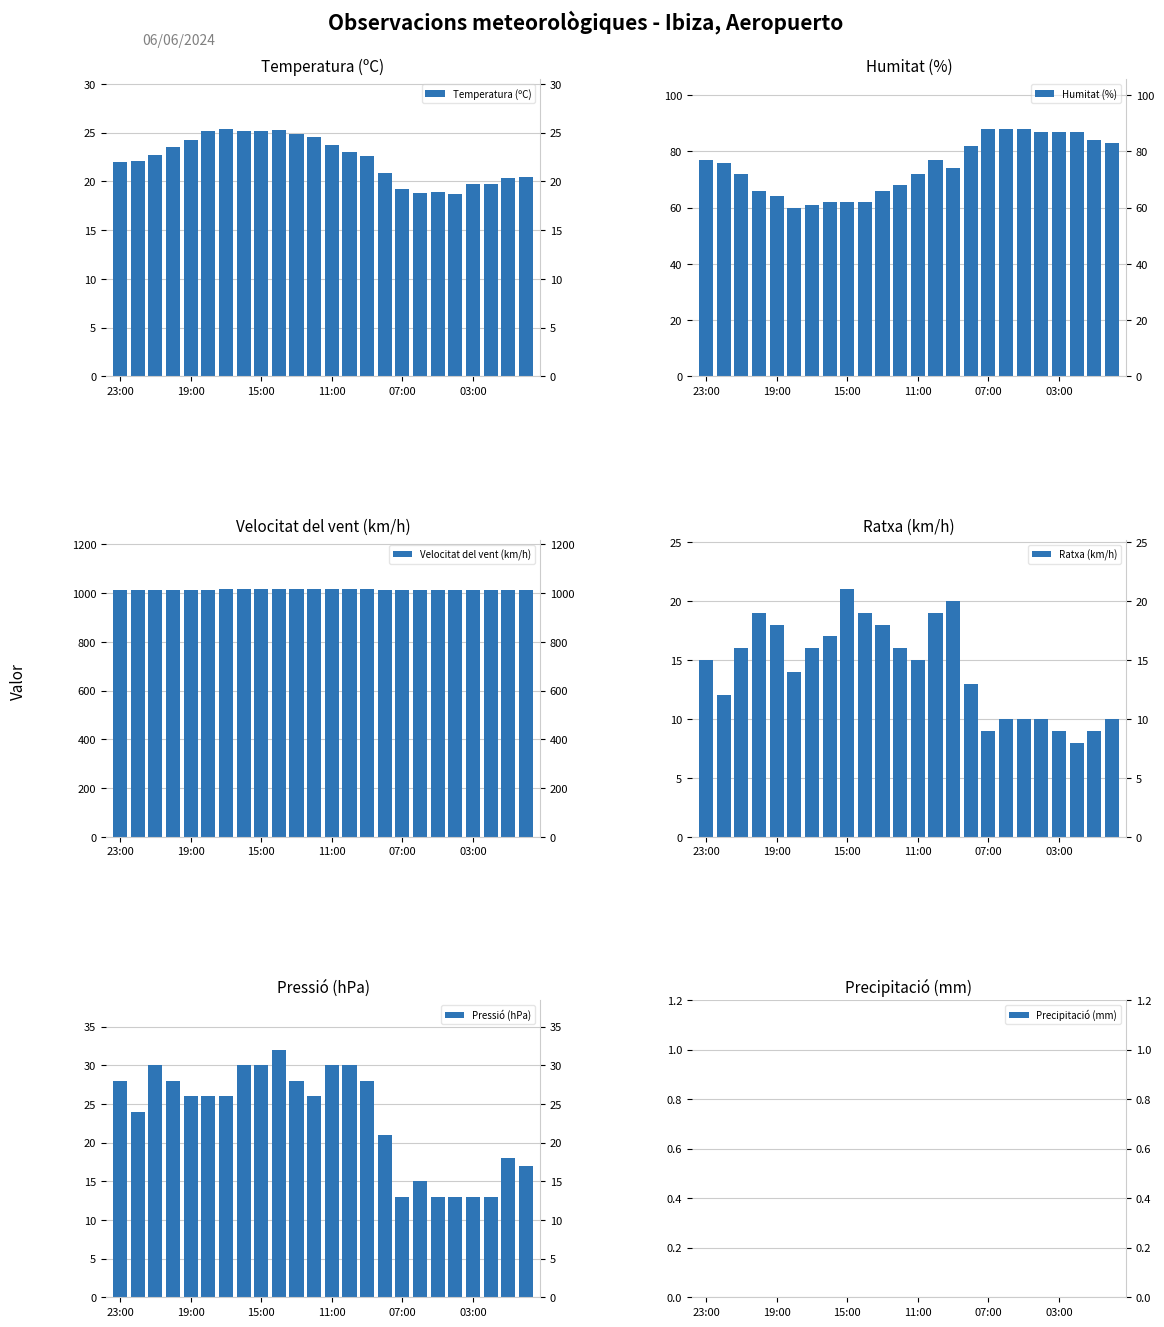

Is it true that Temperatura (ºC) equals 8.9 at 6?

False